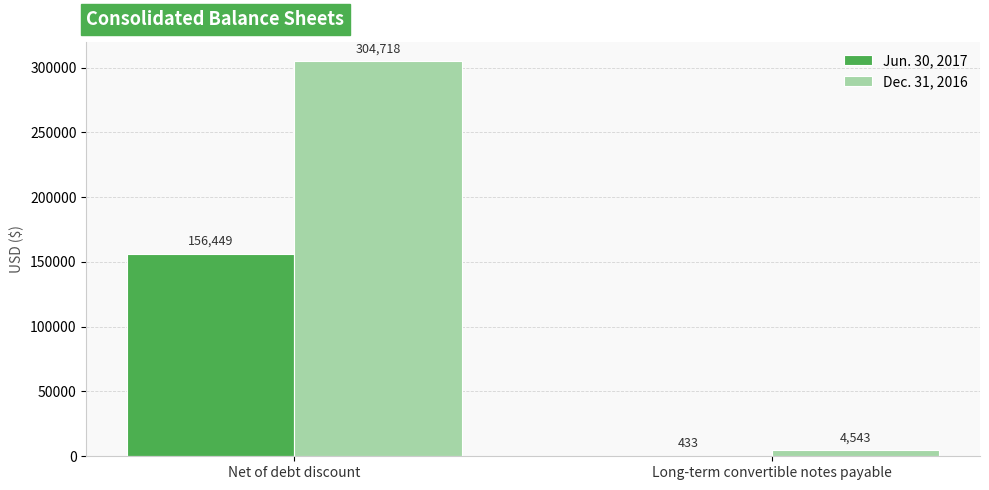

Which series has the largest range (max minus min)?

Dec. 31, 2016